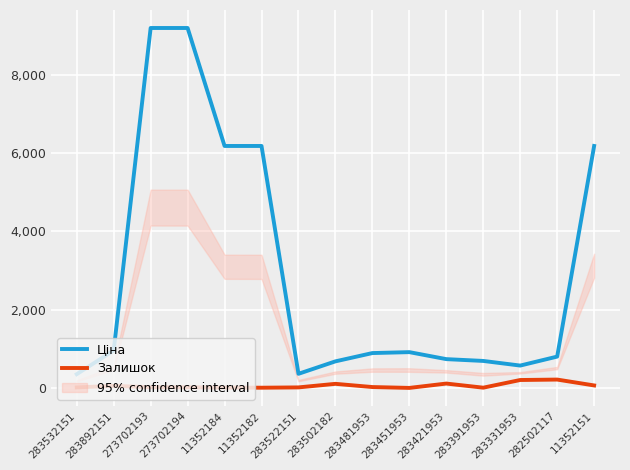

Rank the categories by Залишок value from lowest to highest.

283451953, 11352182, 283391953, 11352184, 283532151, 283522151, 273702194, 273702193, 283481953, 283892151, 11352151, 283502182, 283421953, 283331953, 282502117